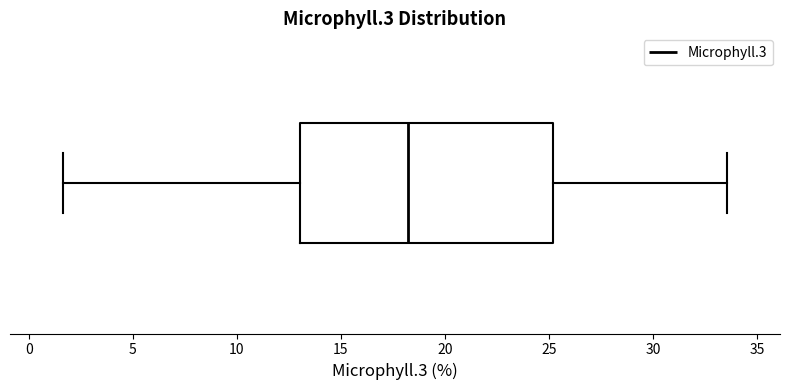

Where does the left whisker of the box end on the x-axis? The values are not printed on the chart, so give them approximately, as read against the axis.

1.5